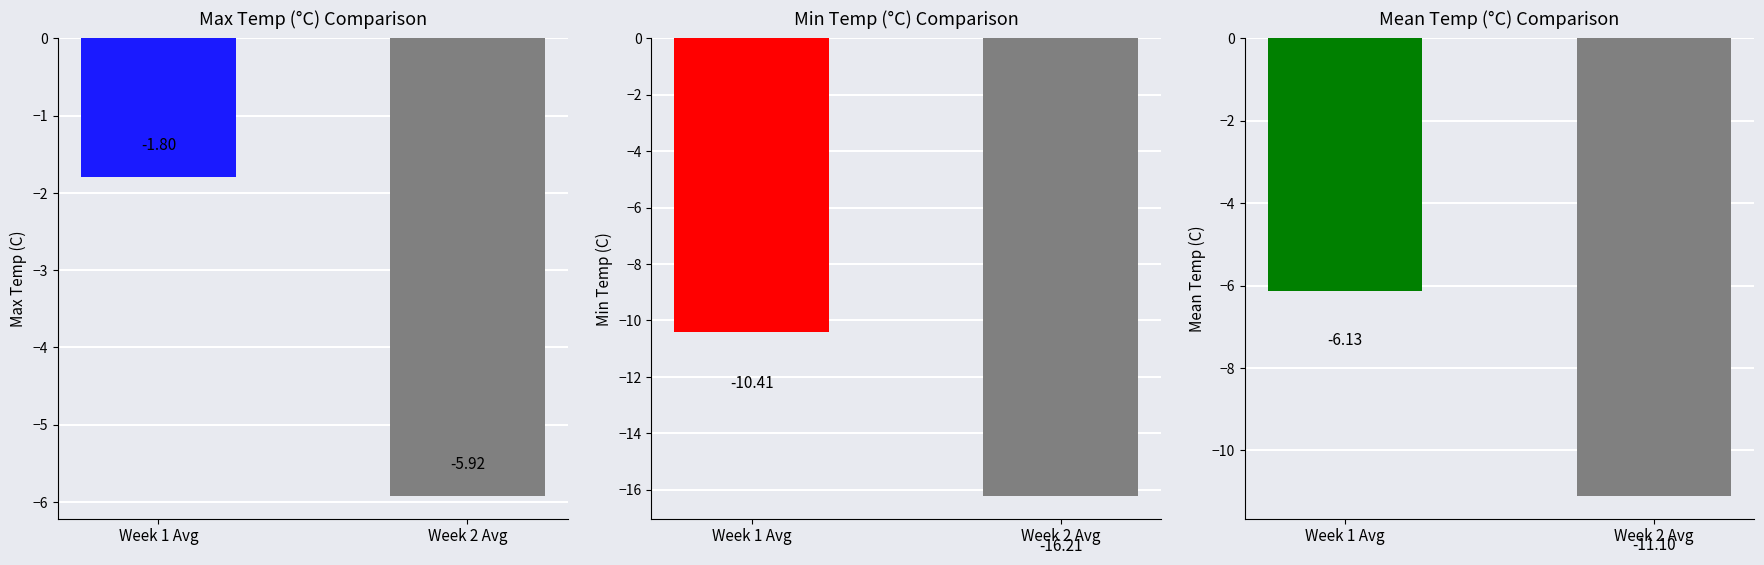

At which category is the sum across all series the highest?

Week 1 Avg